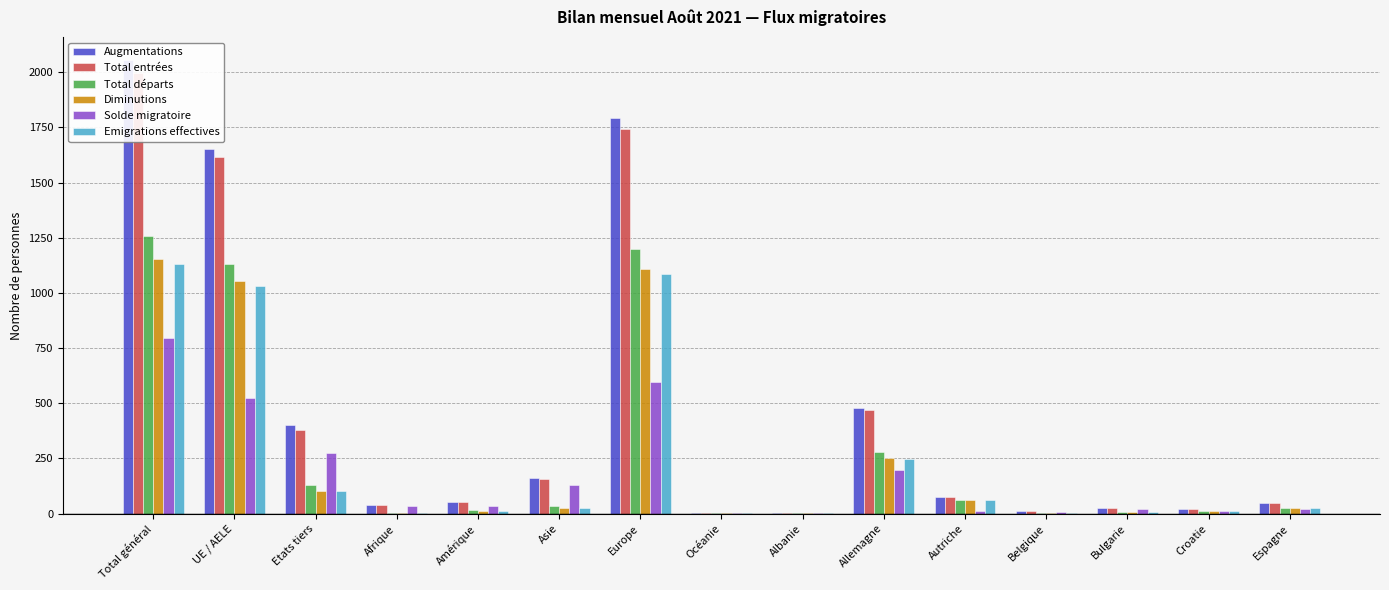

What are all the series names shown in the legend?

Augmentations, Total entrées, Total départs, Diminutions, Solde migratoire, Emigrations effectives